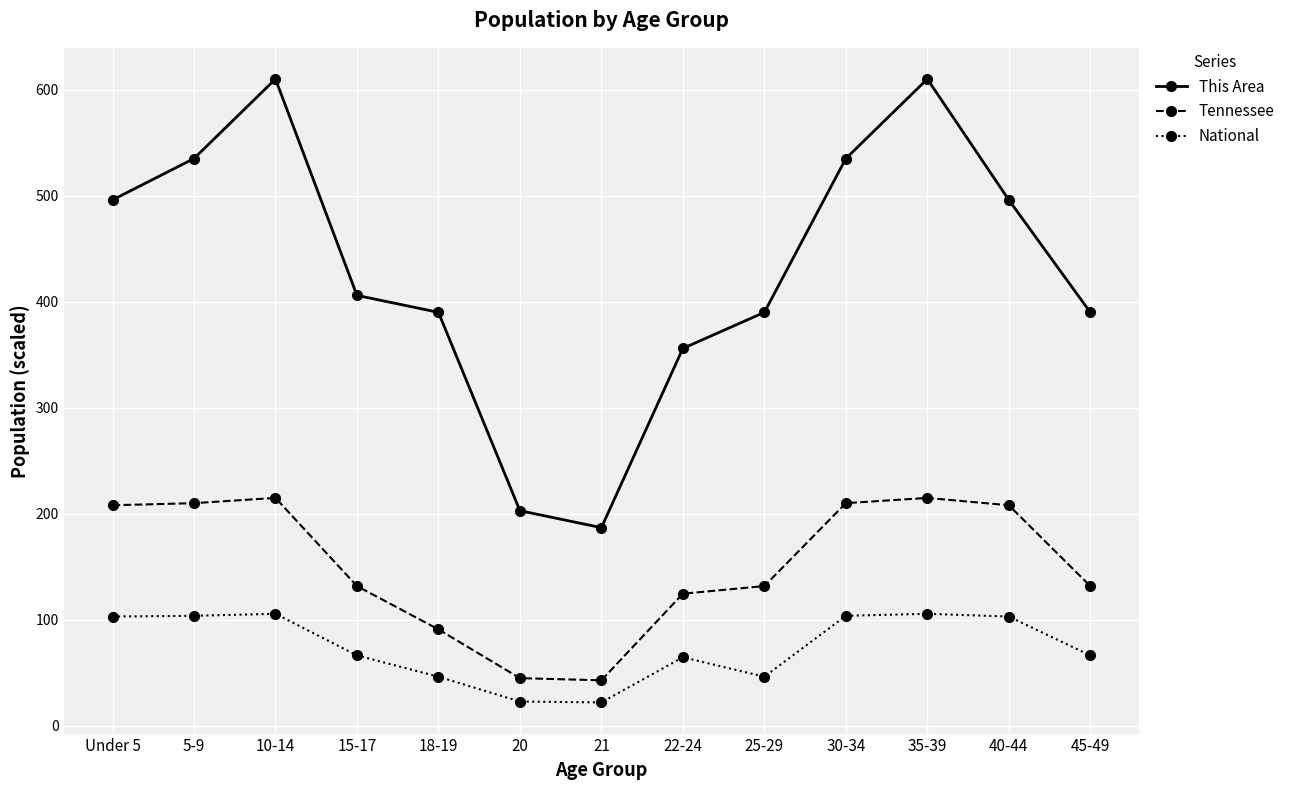

Which series has the largest range (max minus min)?

This Area